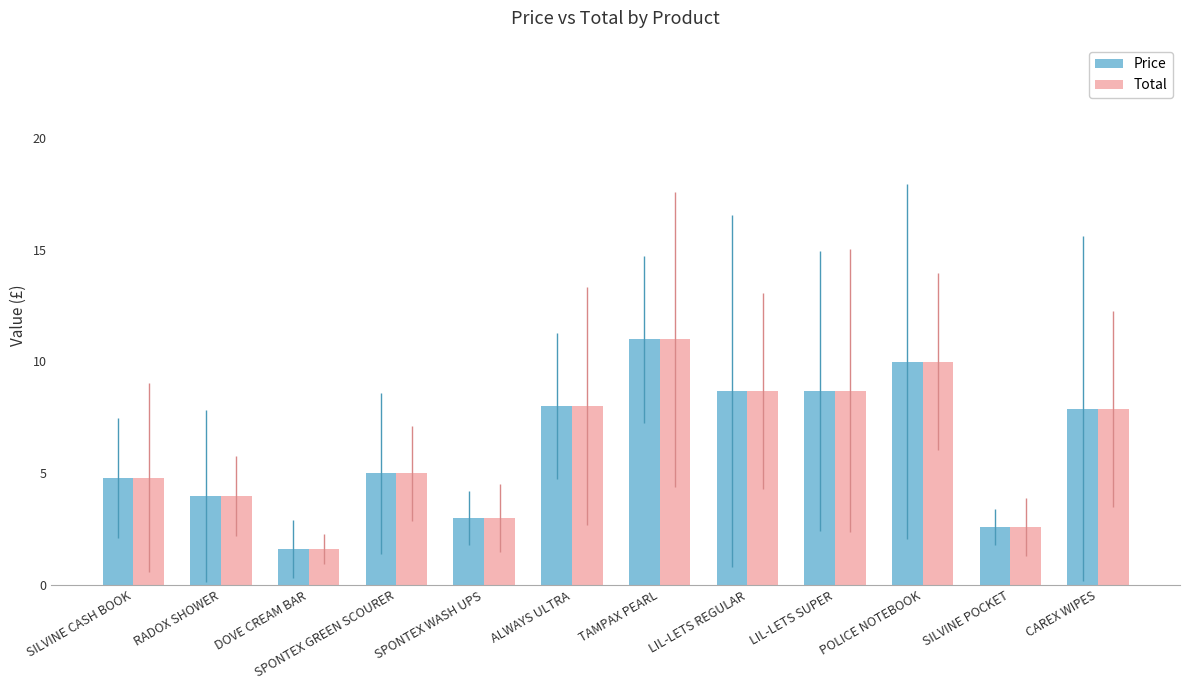

Reading left to right, extract all data points from this chart.

Price: SILVINE CASH BOOK=4.8	RADOX SHOWER=4.0	DOVE CREAM BAR=1.6	SPONTEX GREEN SCOURER=5.0	SPONTEX WASH UPS=3.0	ALWAYS ULTRA=8.0	TAMPAX PEARL=11.0	LIL-LETS REGULAR=8.7	LIL-LETS SUPER=8.7	POLICE NOTEBOOK=10.0	SILVINE POCKET=2.6	CAREX WIPES=7.9
Total: SILVINE CASH BOOK=4.8	RADOX SHOWER=4.0	DOVE CREAM BAR=1.6	SPONTEX GREEN SCOURER=5.0	SPONTEX WASH UPS=3.0	ALWAYS ULTRA=8.0	TAMPAX PEARL=11.0	LIL-LETS REGULAR=8.7	LIL-LETS SUPER=8.7	POLICE NOTEBOOK=10.0	SILVINE POCKET=2.6	CAREX WIPES=7.9